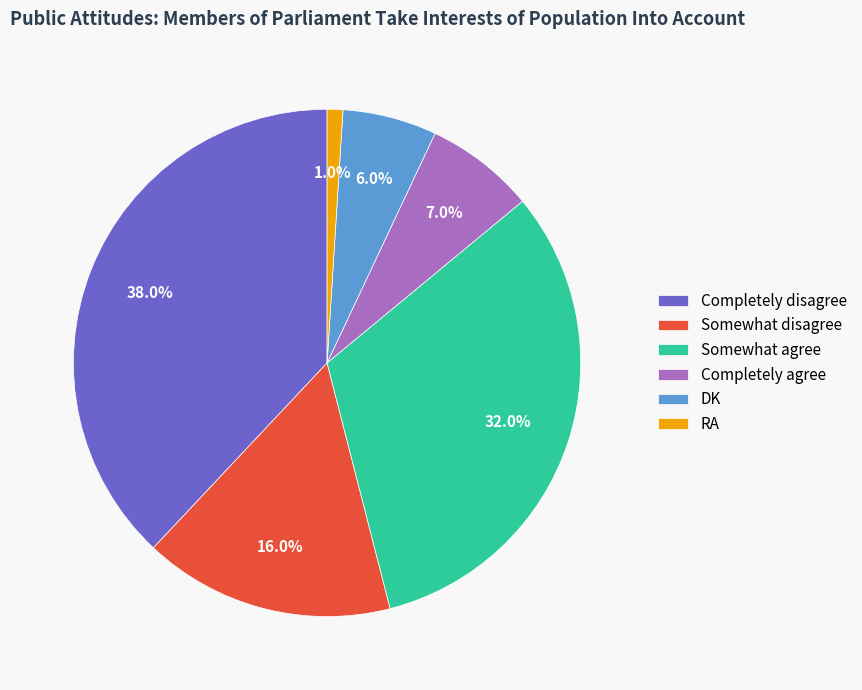

Which slice is the smallest?

RA